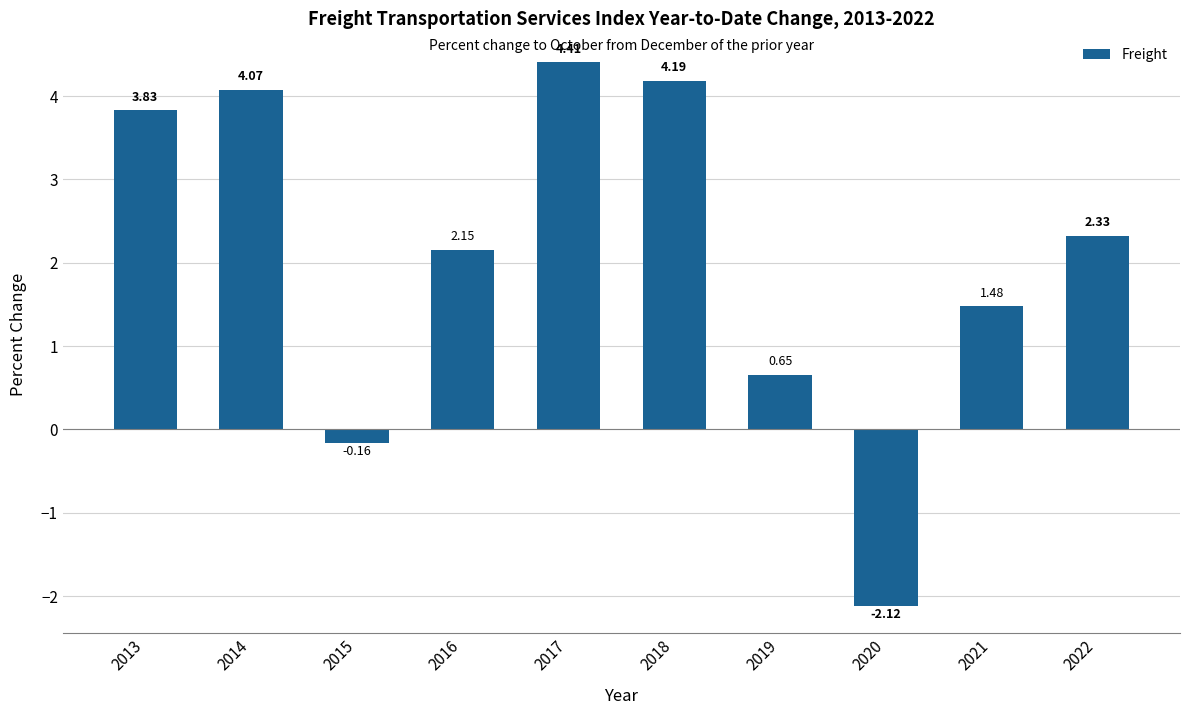

What is the ratio of the value at 2019 to the value at 2021?

0.4